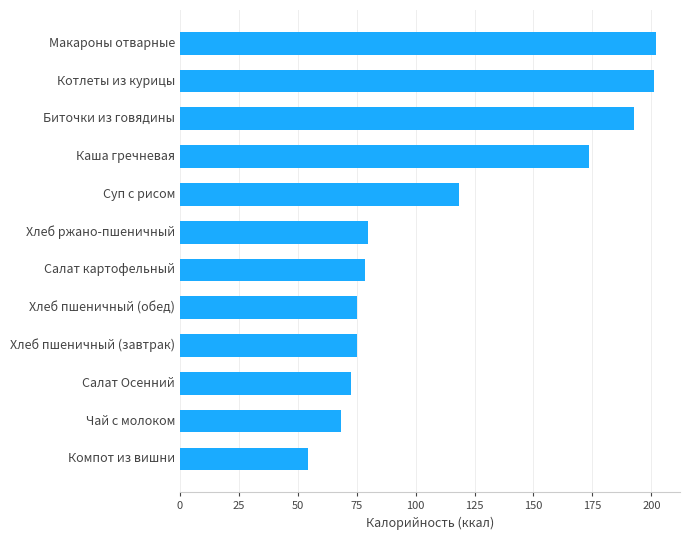

Which label corresponds to the smallest value in the chart?

Компот из вишни